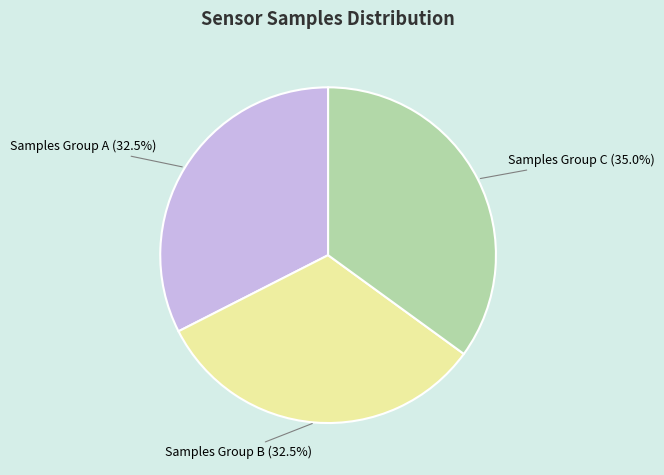

Which slice is the largest?

Samples Group C (35.0%)